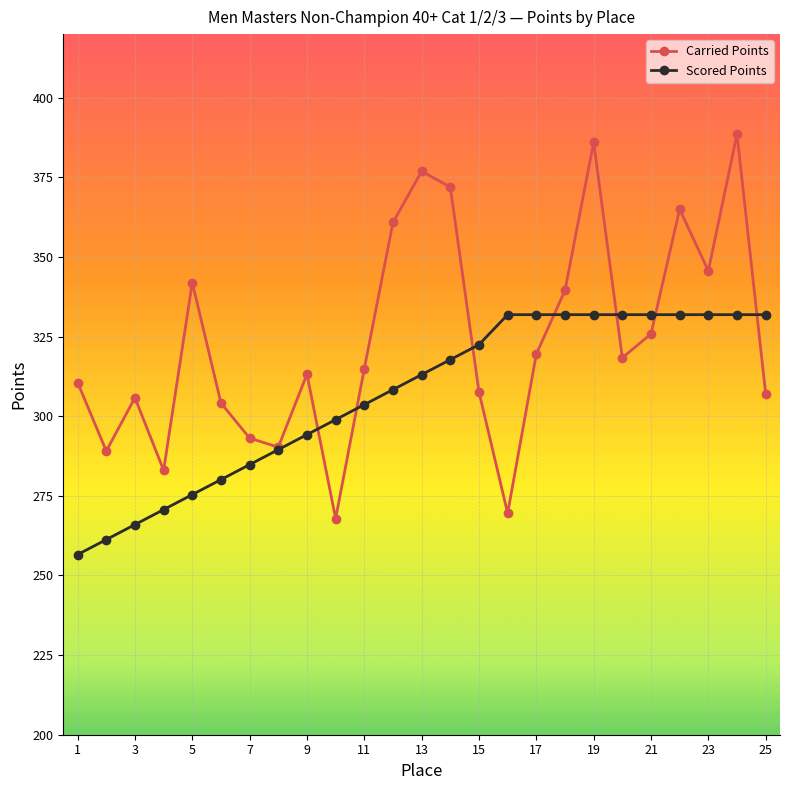

Is this an area chart (filled region under the line)?

No